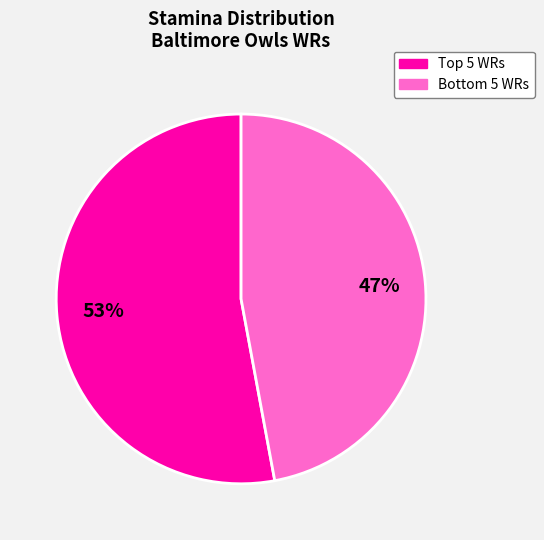

Which category accounts for the majority?

Top 5 WRs